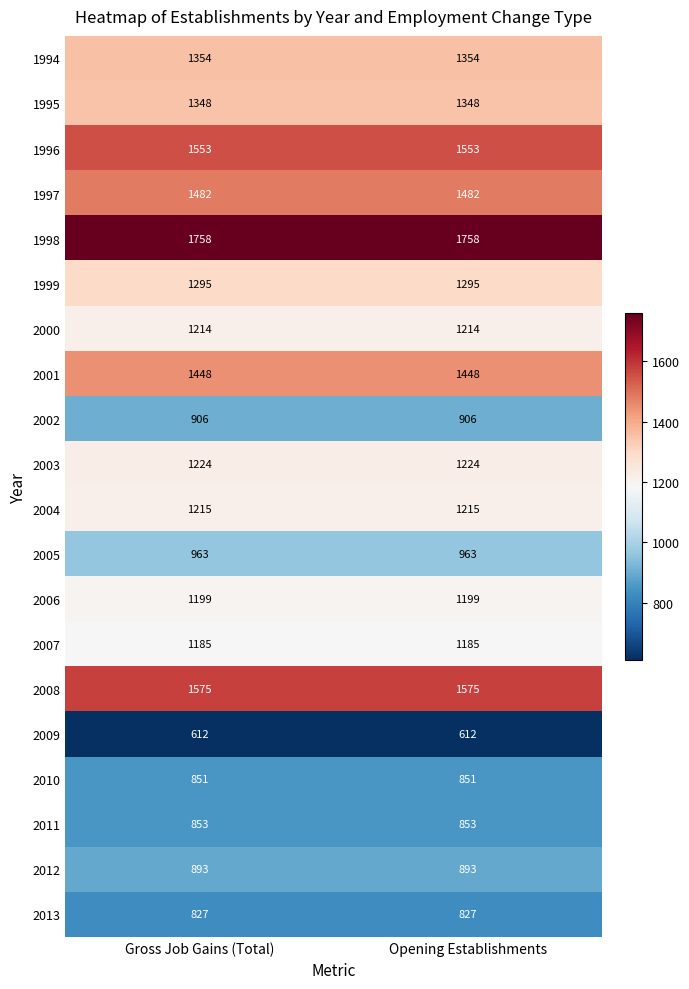

The 1997 series shows 1482 at Gross Job Gains (Total). True or false?

True